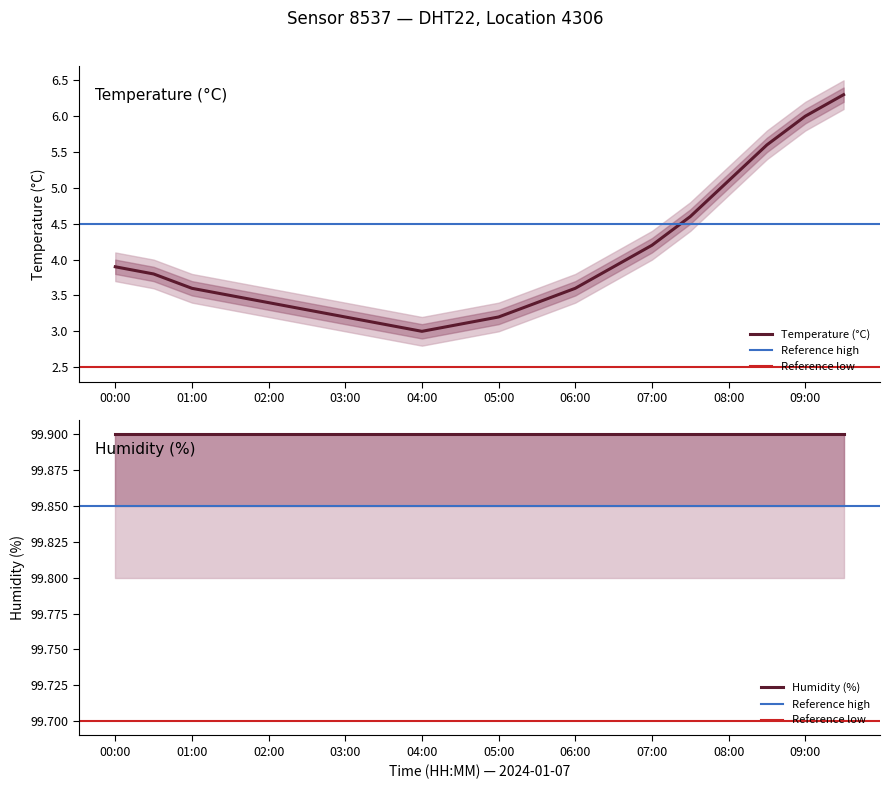

What is the difference between the maximum and minimum values?

3.3